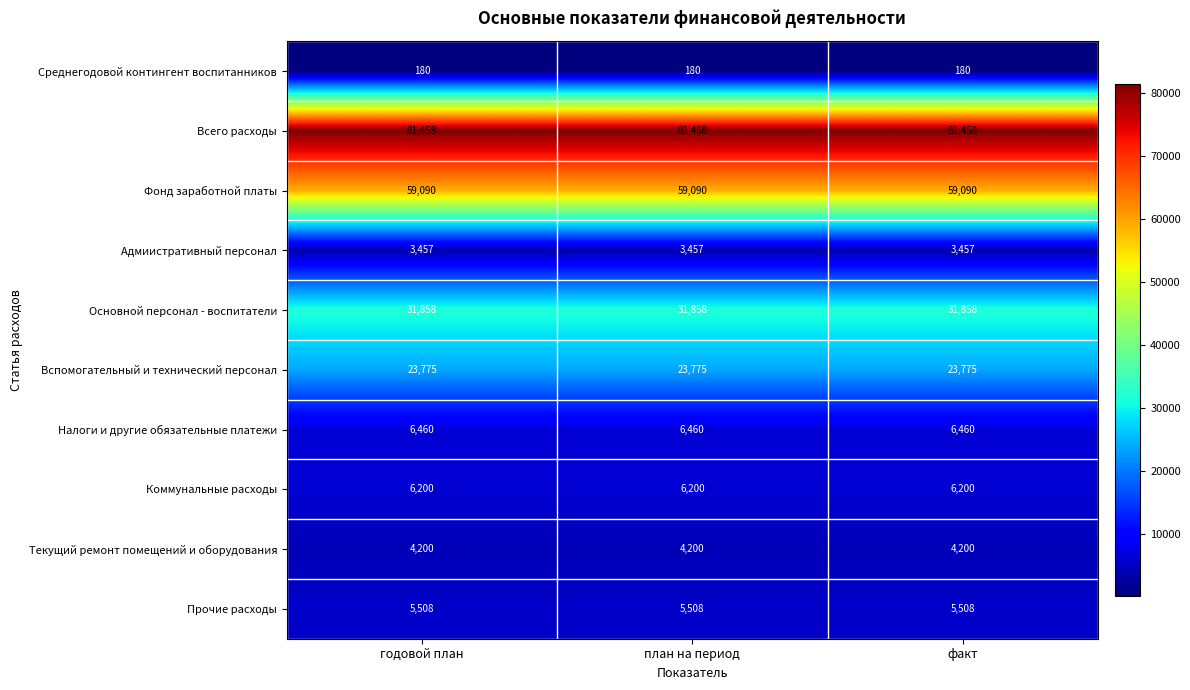

What is the difference between the highest and lowest values at факт?

81278